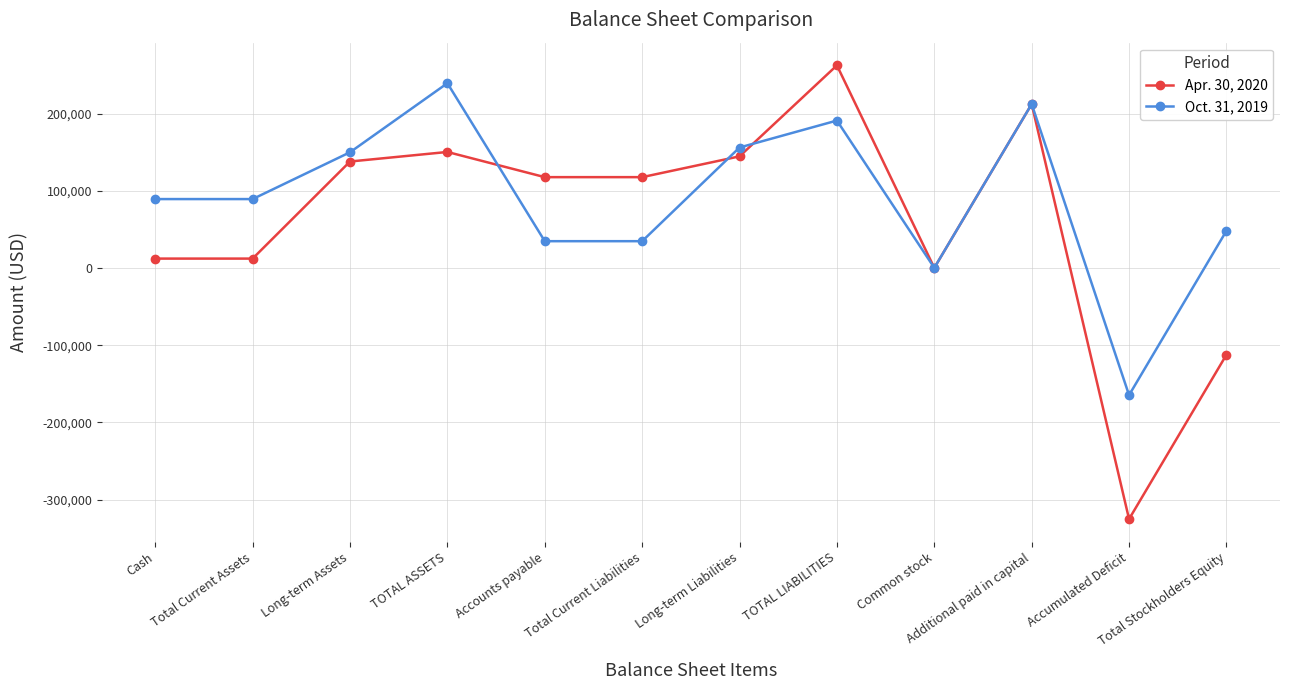

At TOTAL ASSETS, list the series in order from smallest to largest.

Apr. 30, 2020, Oct. 31, 2019